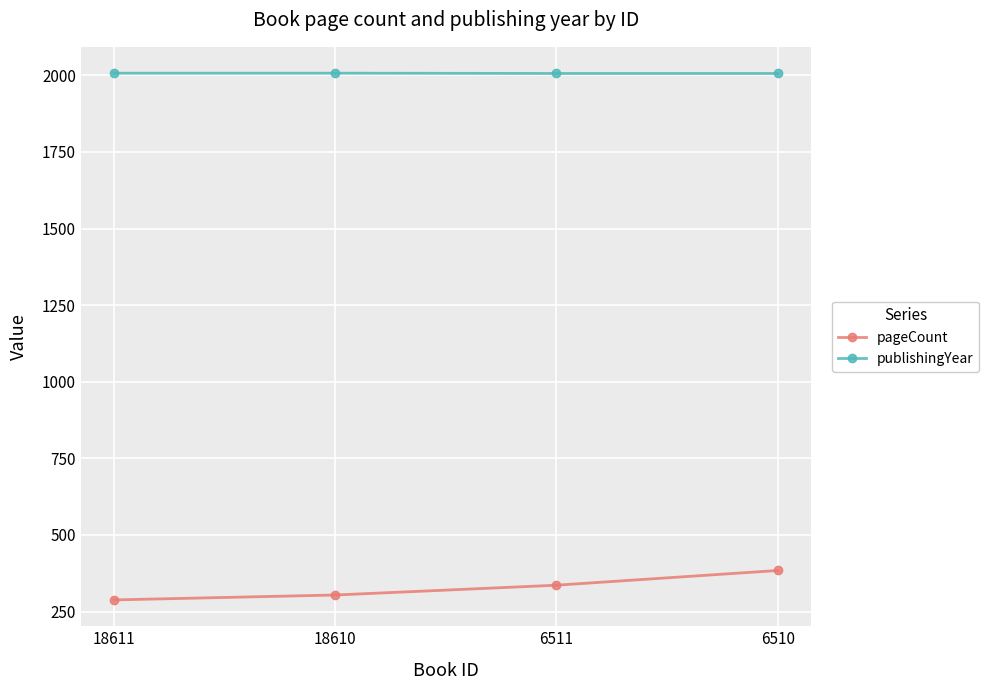

What is the maximum value shown in the chart?

2007